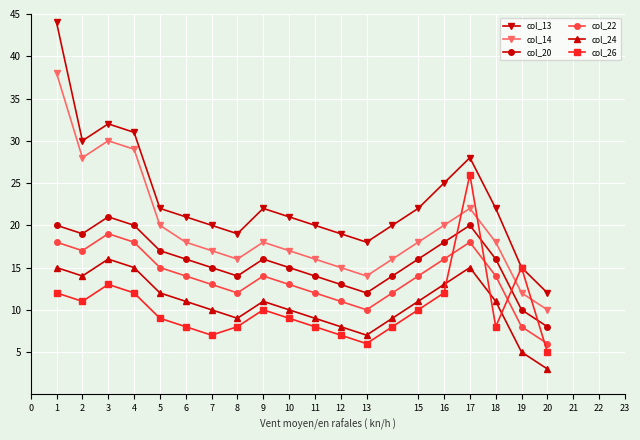

How many interior local valleys does the col_26 series have?

4